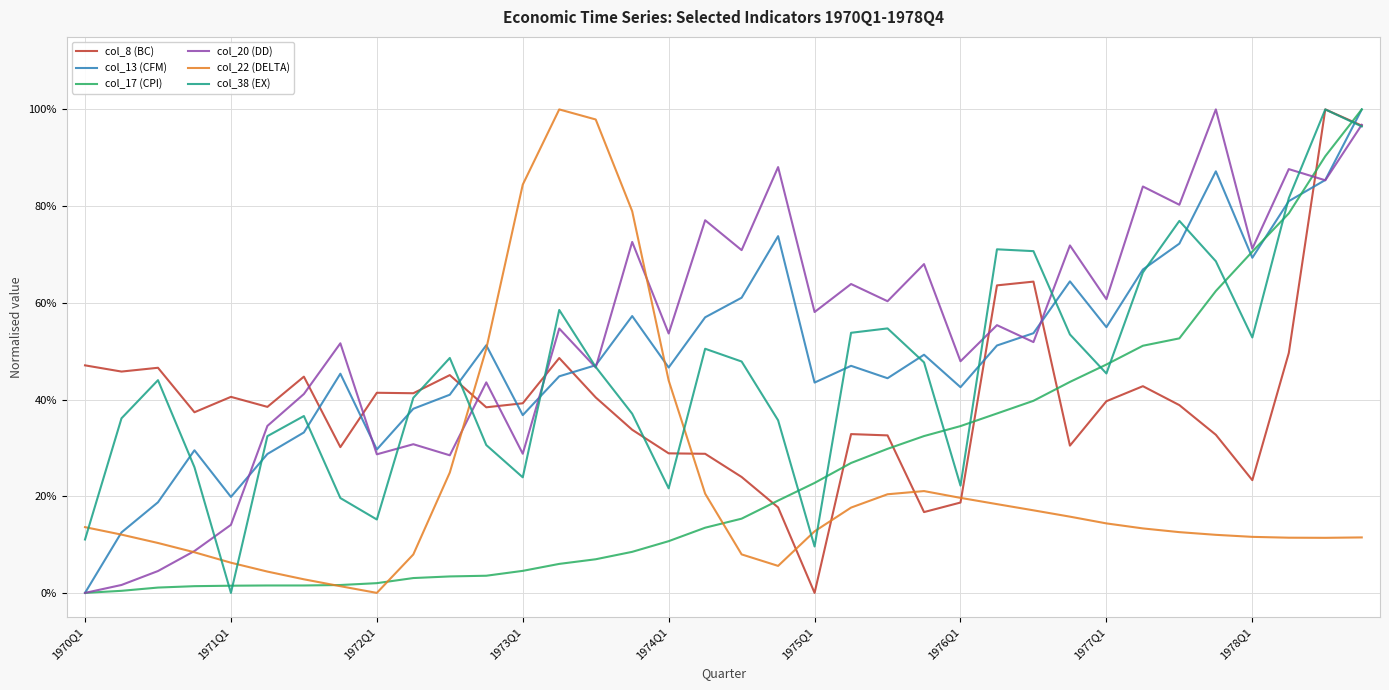

Is this an area chart (filled region under the line)?

No